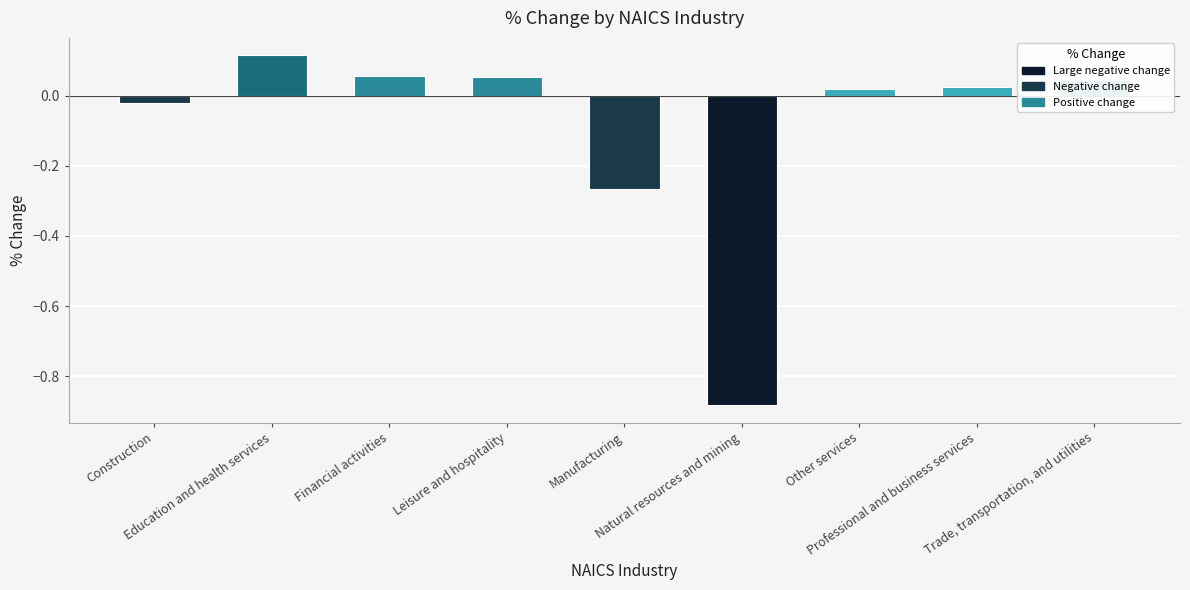

How many categories are shown in the chart?

9